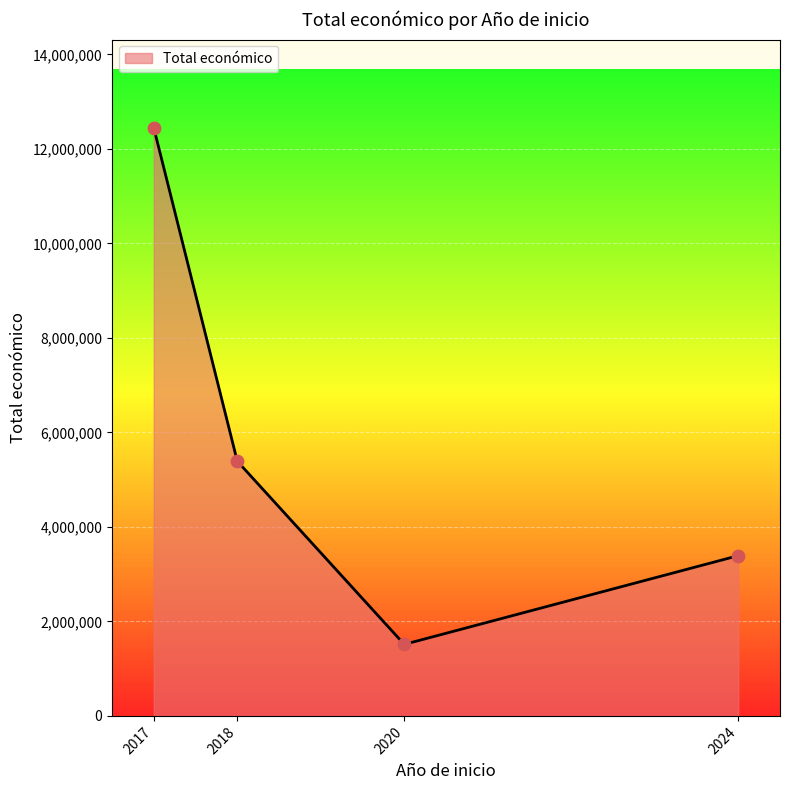

Approximately how many times larger is the value at 2018 compared to 2024?

1.6